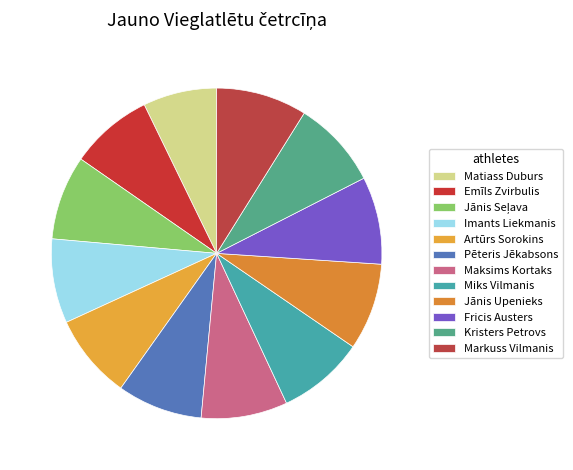

How many slices are in this pie chart?

12